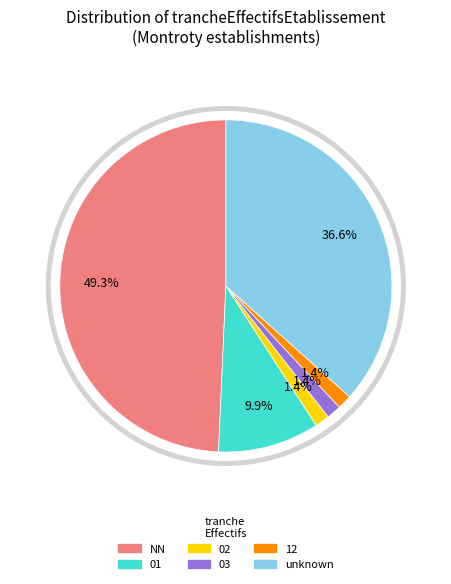

Is the sum of 03 and 01 greater than half?

No